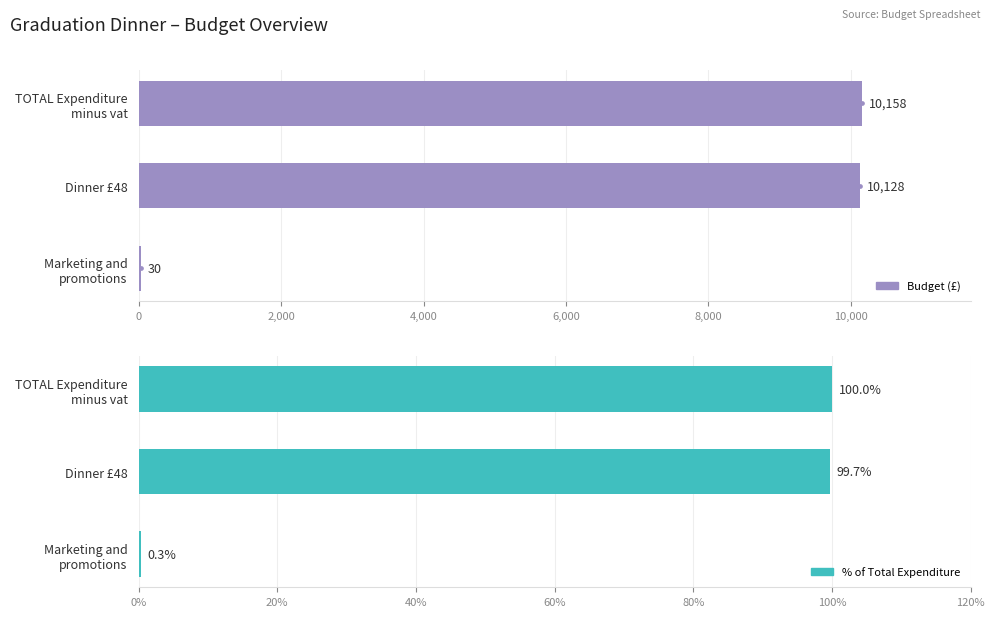

Rank the series by their maximum value, from highest to lowest.

Budget, % of Total Expenditure